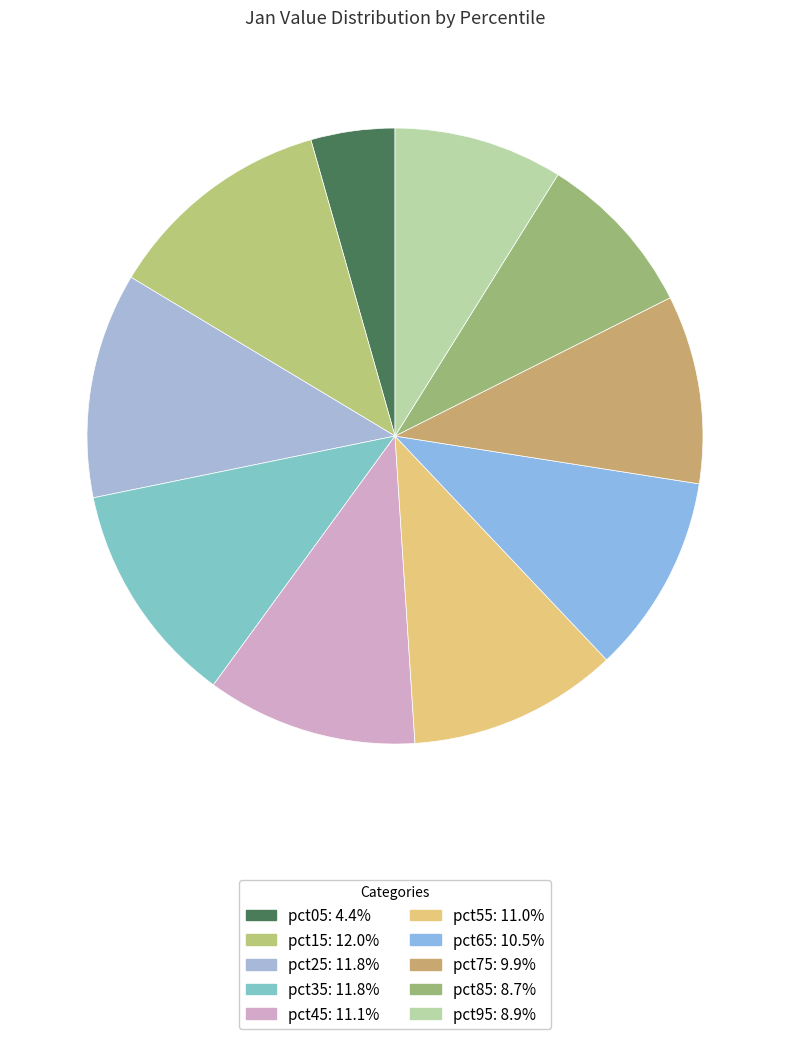

Does pct45 account for over 50% of the chart?

No